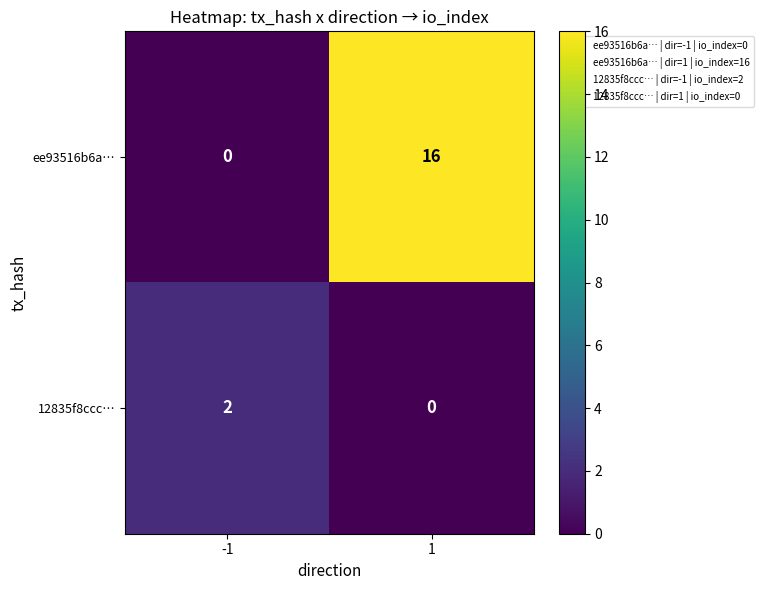

At how many categories does at least one series exceed 9?

1